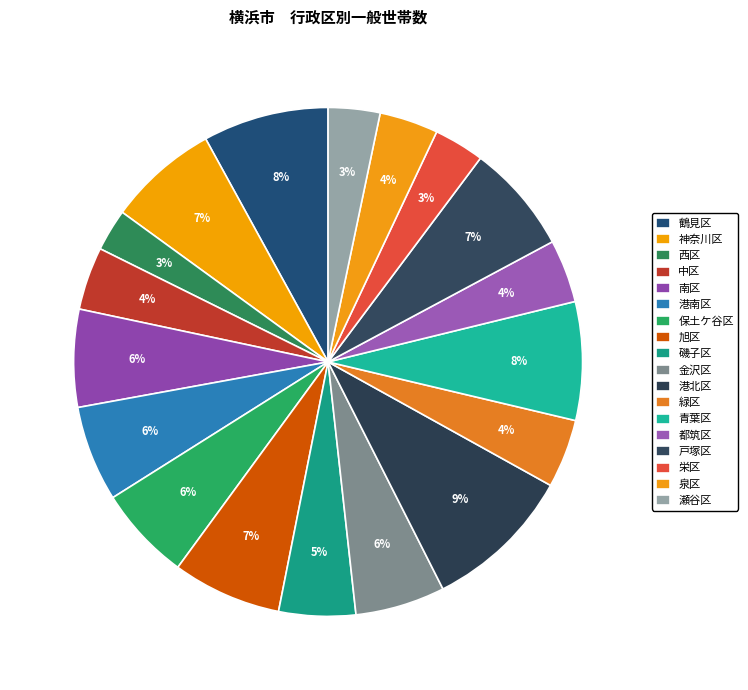

Between 戸塚区 and 泉区, which is larger?

戸塚区